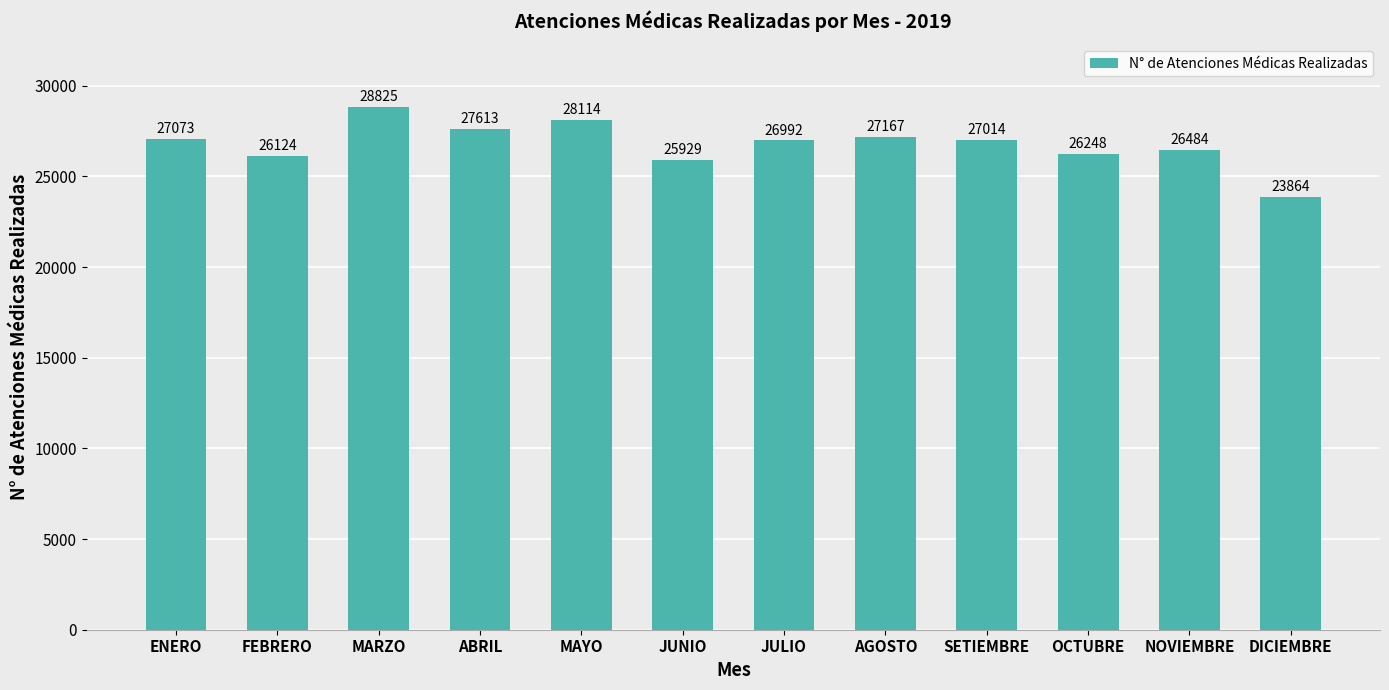

What is the change in value from MAYO to SETIEMBRE?

-1100